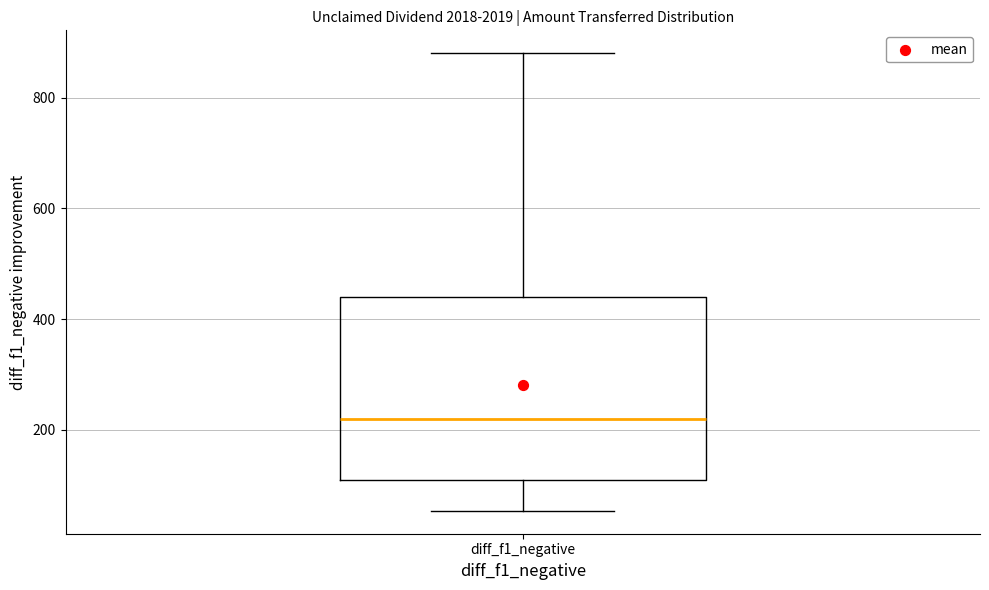

Transcribe this box plot: give where the median line is, the range the box spans, and where the two whiskers end, as read against the y-axis. The values are not printed on the chart, so give them approximately, as read against the axis.

median 220, box 120 to 440, whiskers 60 to 880